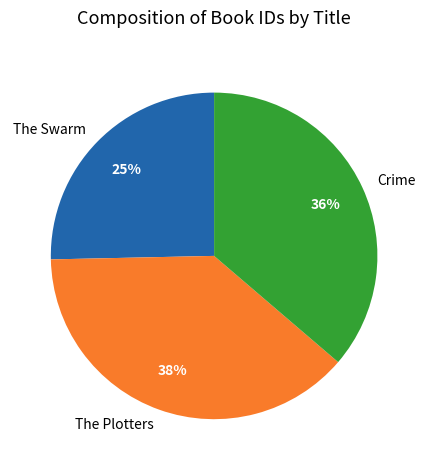

Rank the categories by value from lowest to highest.

The Swarm, Crime, The Plotters